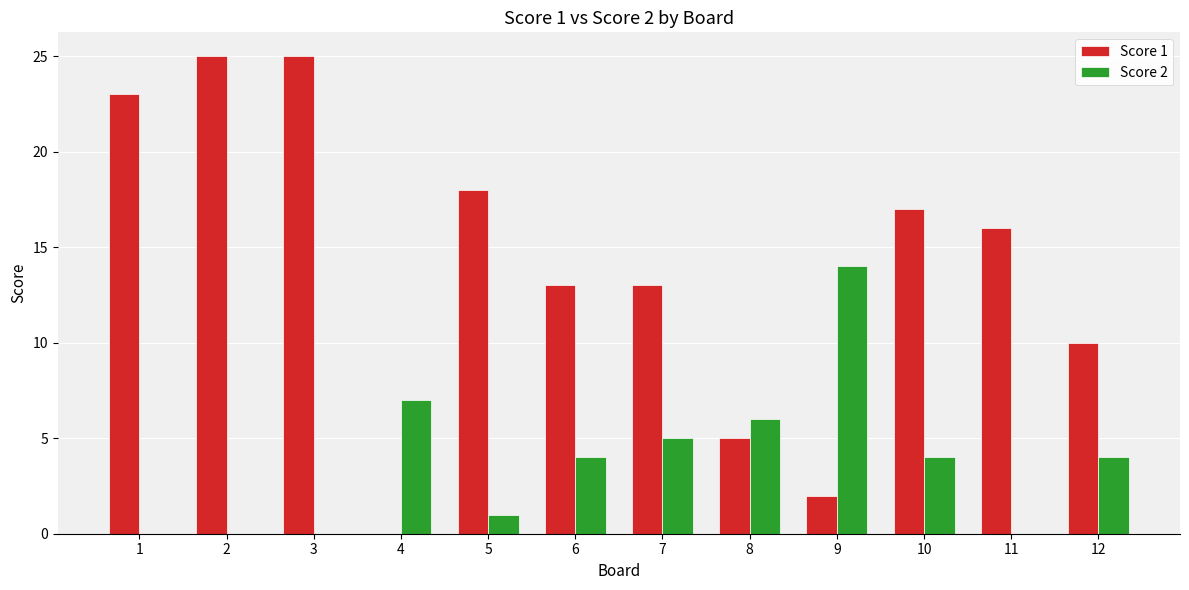

At which label does Score 2 first exceed 4?

4